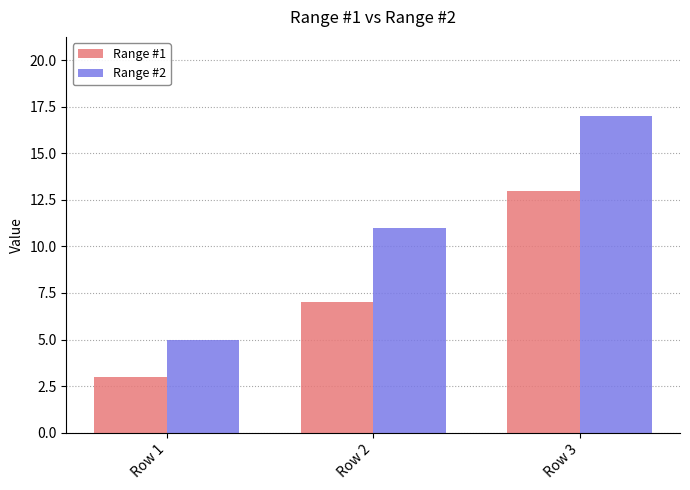

The Range #1 series shows 5 at Row 1. True or false?

False